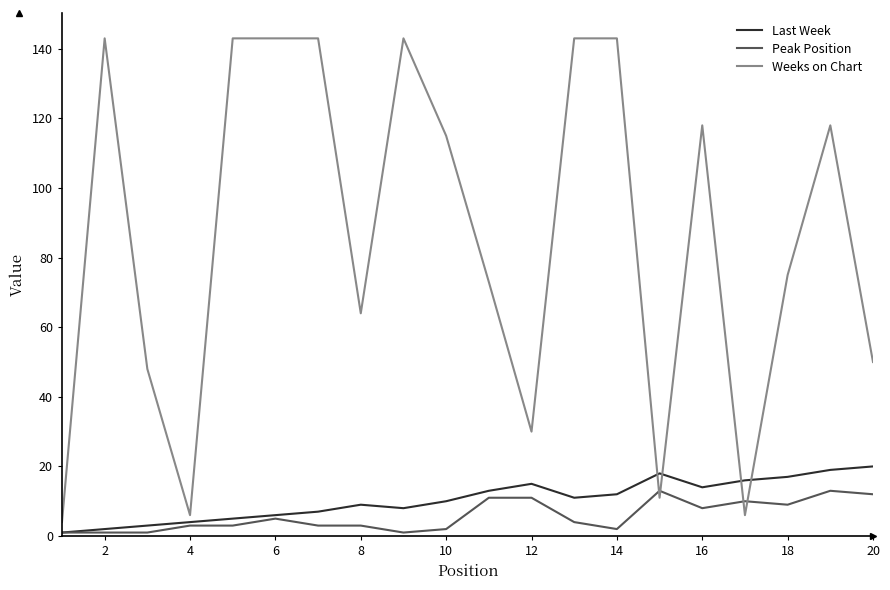

Which series has the largest total across all categories?

Weeks on Chart